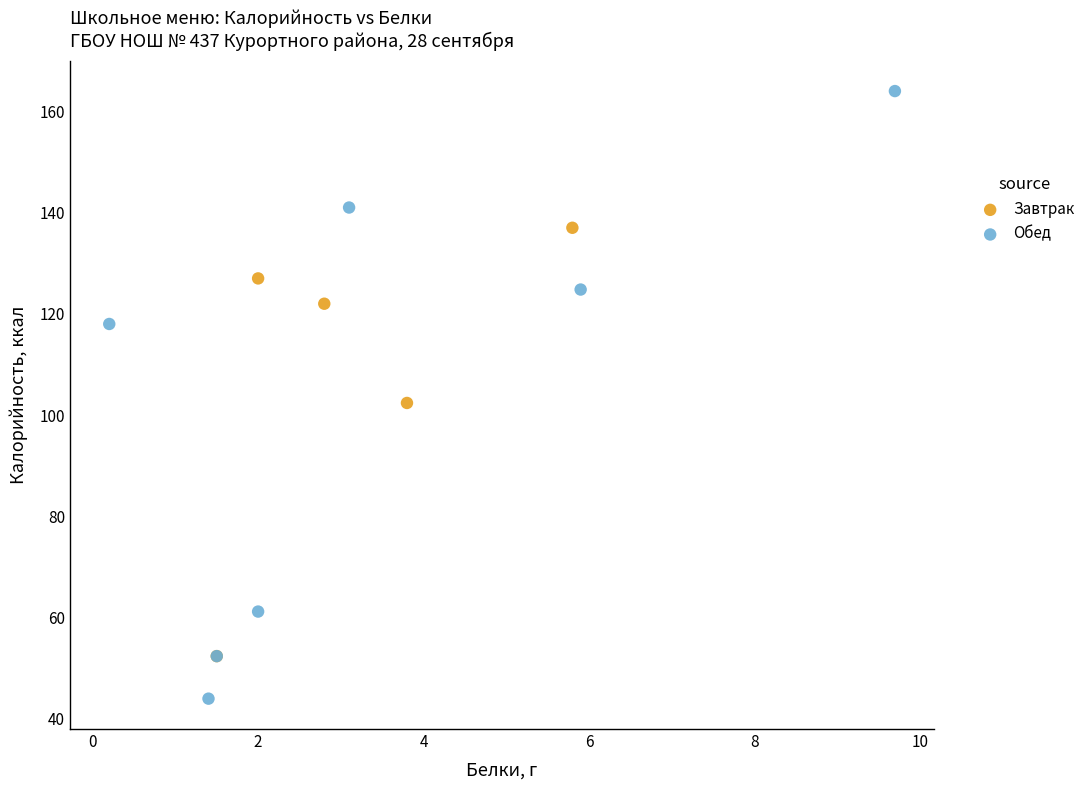

Which series reaches the maximum Y coordinate?

Обед